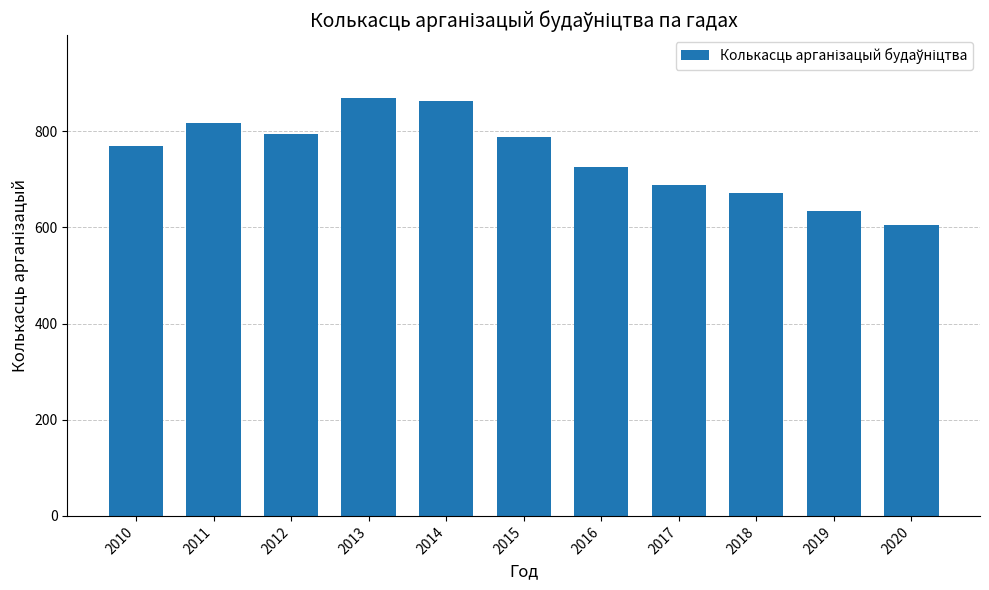

What is the change in value from 2010 to 2018?

-99